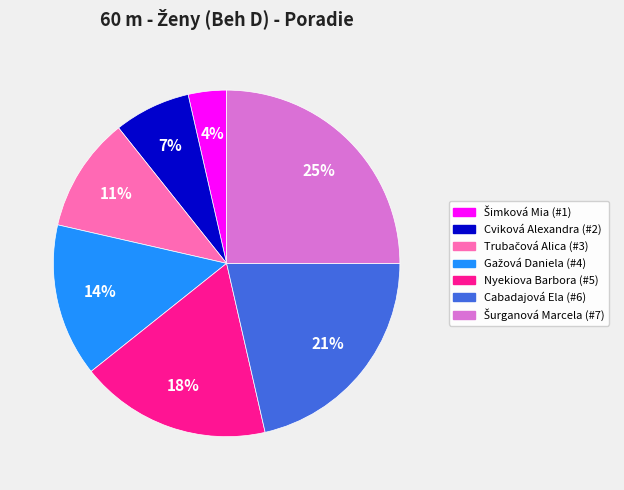

Does any single category account for the majority?

No